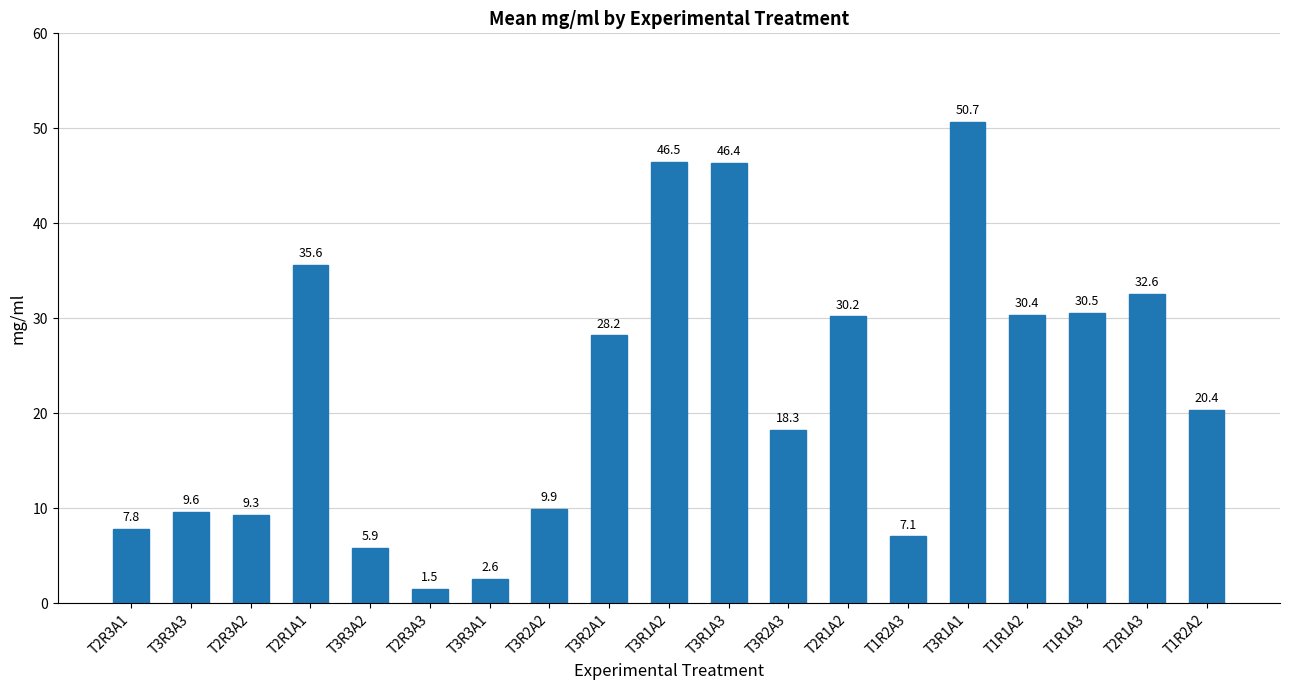

What is the maximum value shown in the chart?

50.7